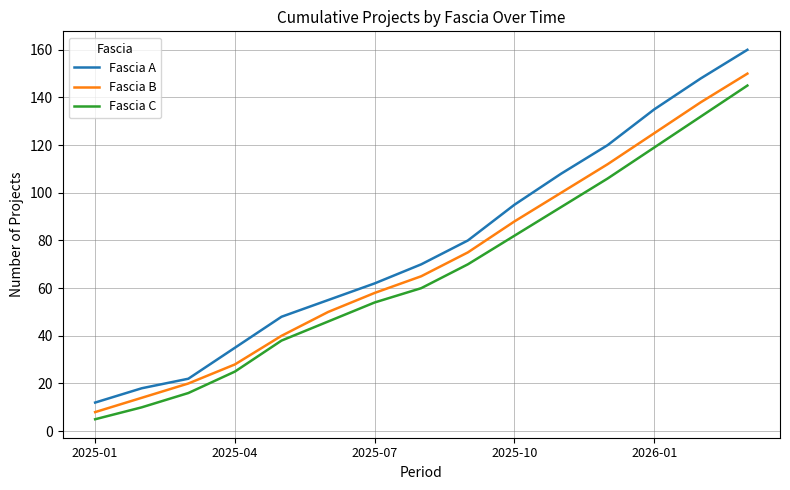

Which series has the widest spread of values?

Fascia A